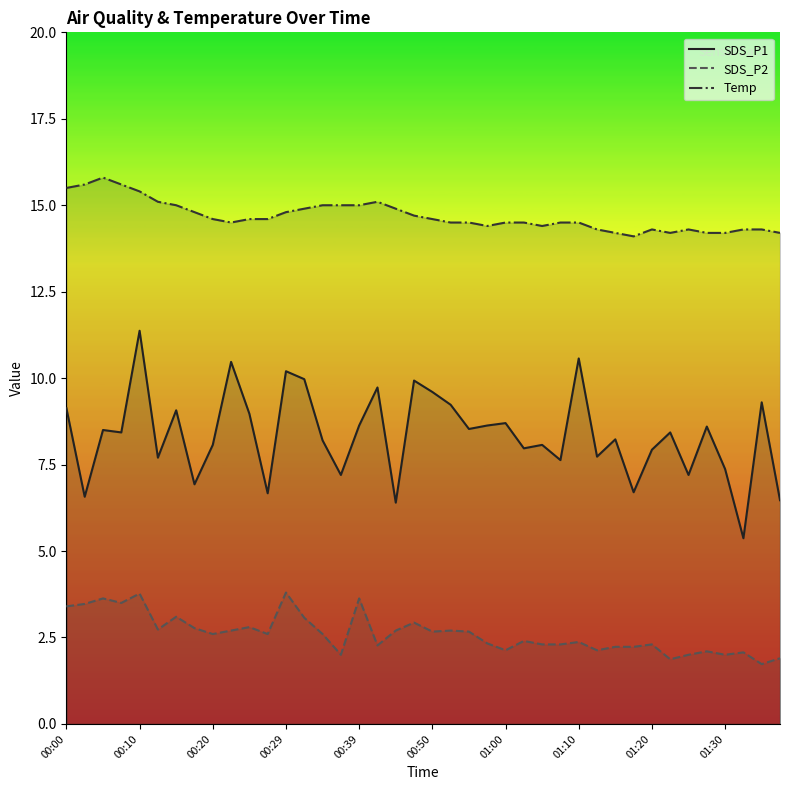

What is the minimum value for SDS_P1?

5.4